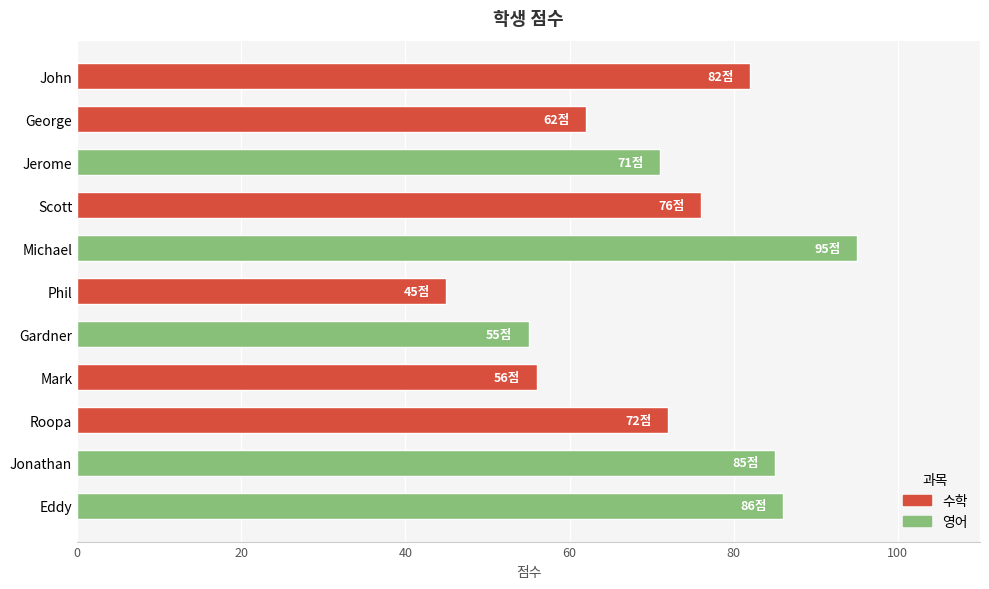

What is the label of the 6th bar from the top?

Phil